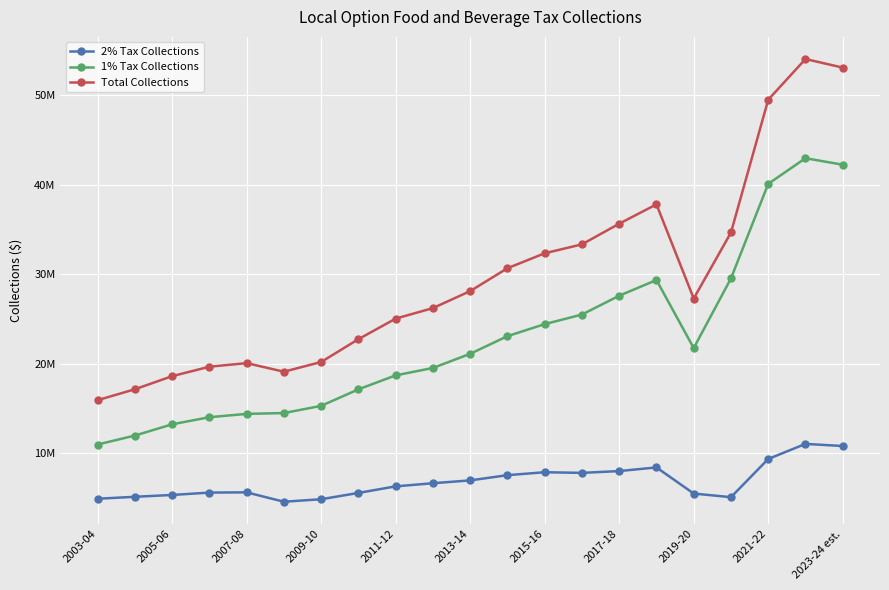

Reading left to right, transcribe all the data shown in this chart.

2% Tax Collections: 4949760	5165595	5371084	5635479	5663320	4614889	4894648	5599020	6331746	6679785	6996838	7580192	7907546	7834467	8038029	8442888	5529196	5124141	9387008	11070000	10832000
1% Tax Collections: 10999899	12000408	13255760	14046979	14419496	14511094	15314341	17155885	18717495	19544151	21121330	23091177	24434038	25501847	27604368	29355204	21761086	29536394	40089598	42947000	42227000
Total Collections: 15949659	17166003	18626844	19682458	20082816	19125983	20208989	22754905	25049241	26223936	28118168	30671369	32341584	33336314	35642397	37798092	27290282	34660535	49476606	54017000	53059000